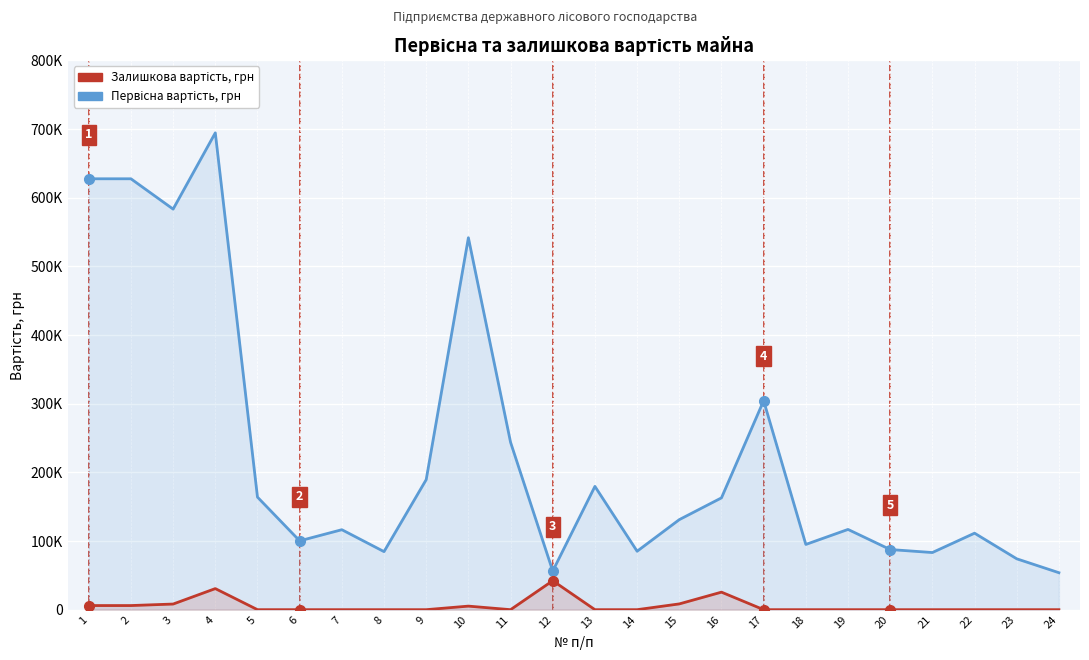

At how many categories does at least one series exceed 632749?

1